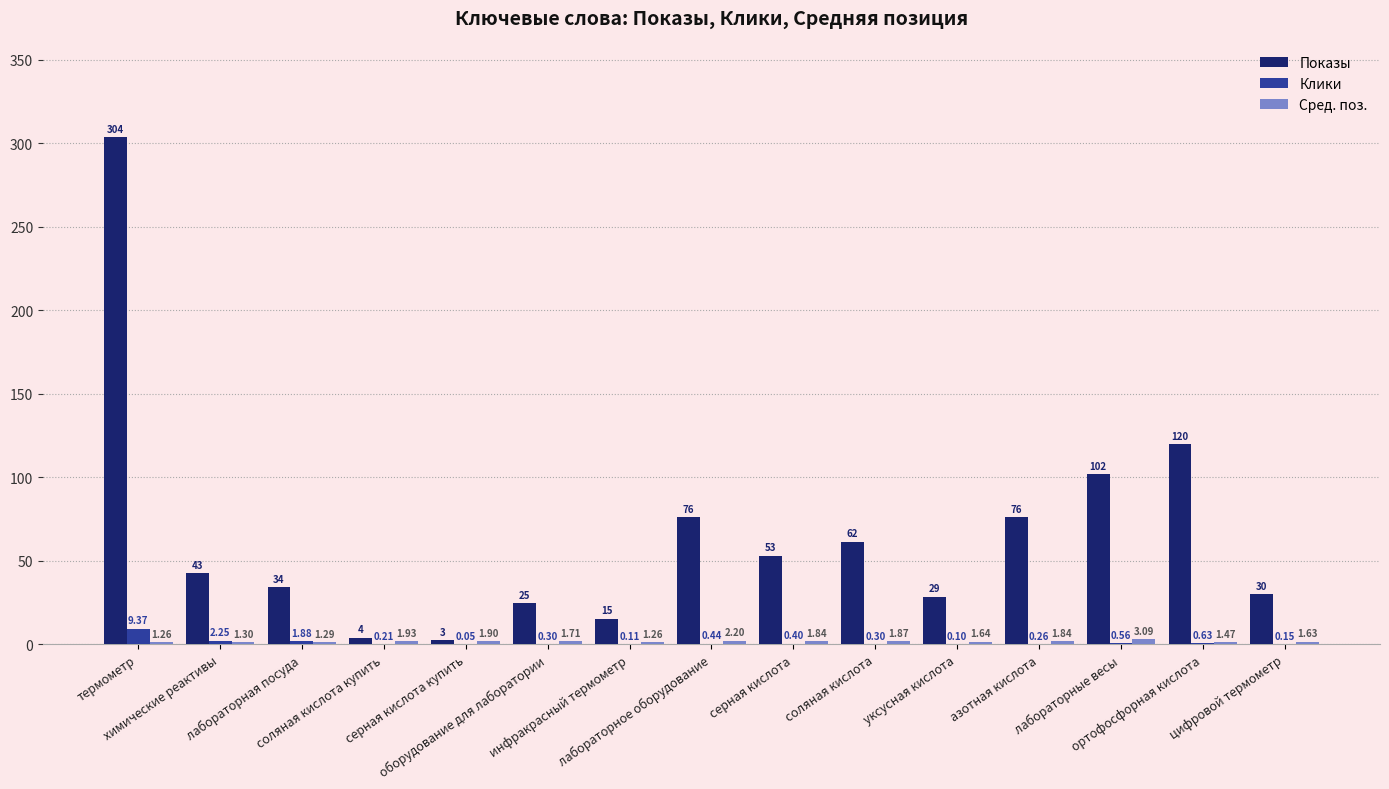

What is the sum of all Клики values?

17.0